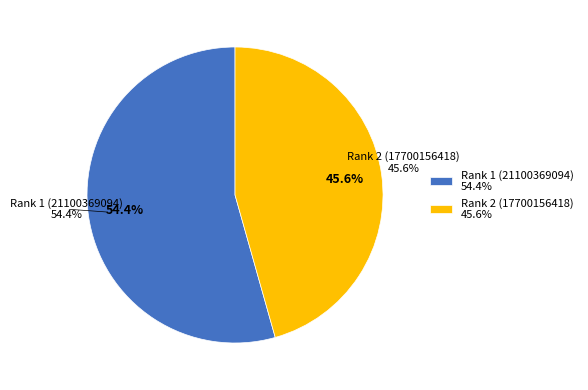

The Rank 2 (17700156418) slice represents 46% of the pie. True or false?

True